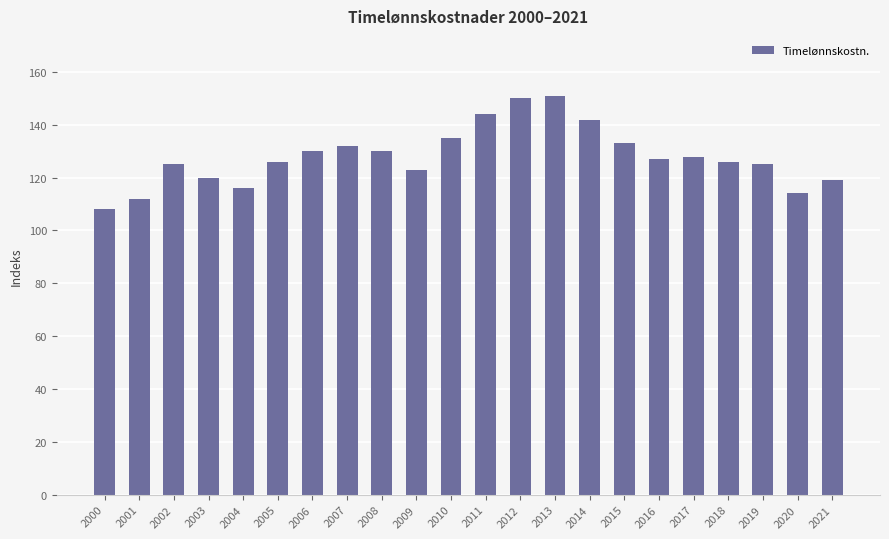

What is the change in value from 2009 to 2019?

+2